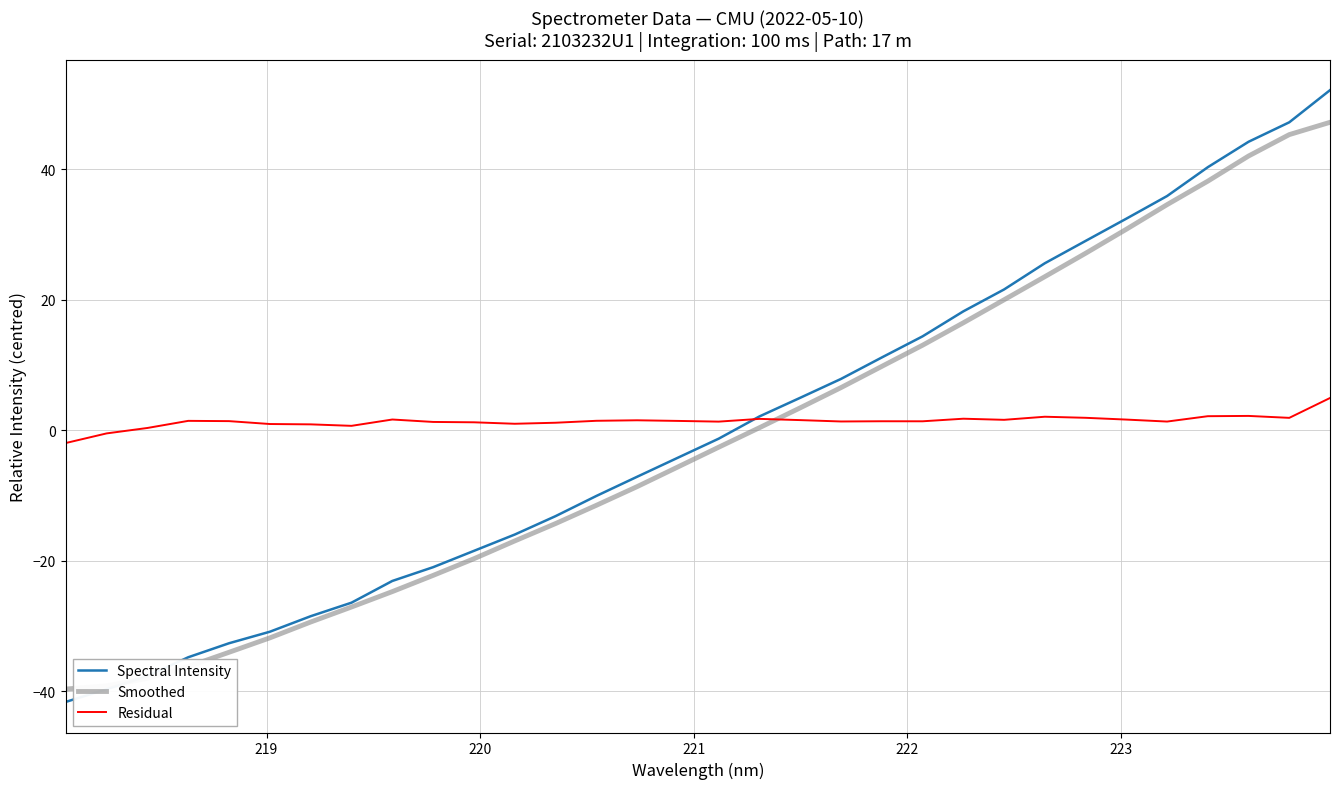

List the series in order of their peak value, highest first.

Spectral Intensity, Smoothed, Residual